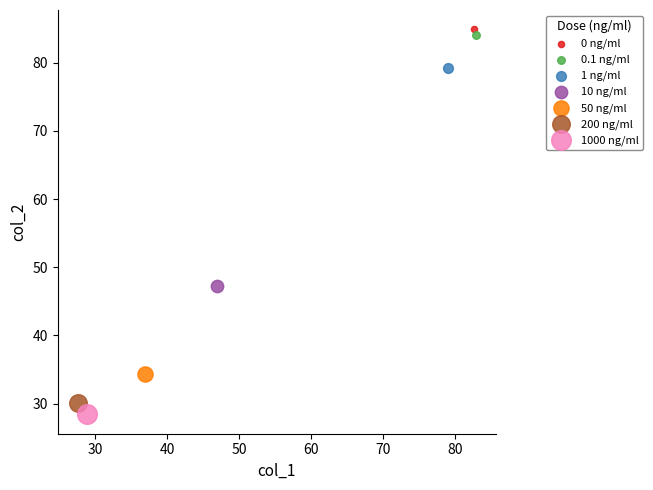

What are all the series names shown in the legend?

0 ng/ml, 0.1 ng/ml, 1 ng/ml, 10 ng/ml, 50 ng/ml, 200 ng/ml, 1000 ng/ml